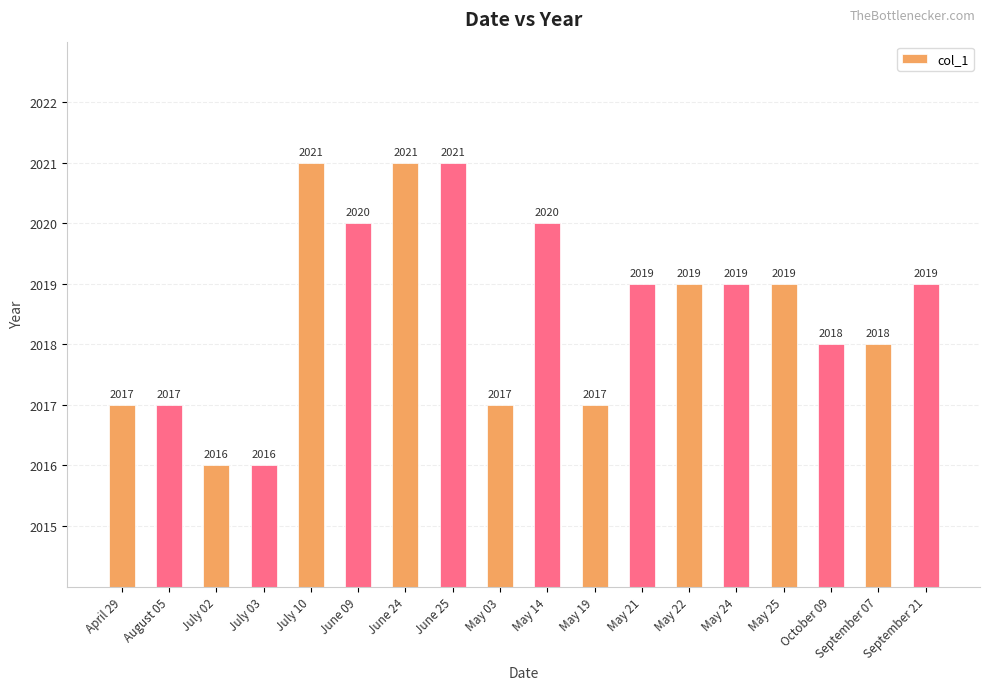

What is the ratio of the value at July 03 to the value at May 19?

1.0